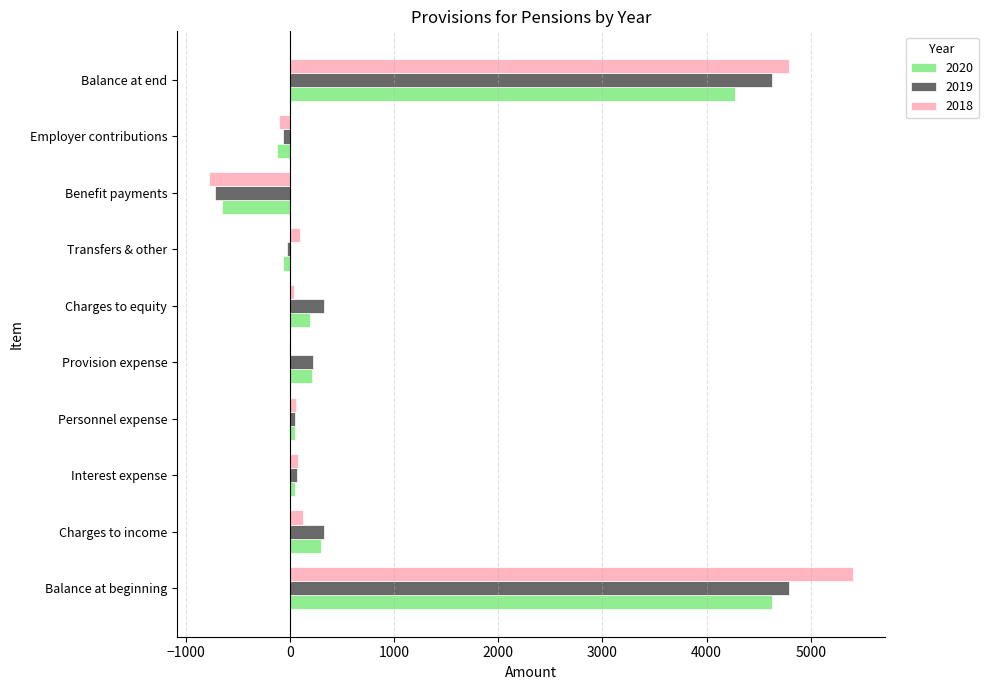

At which label is 2020 closest to 1988?

Charges to income